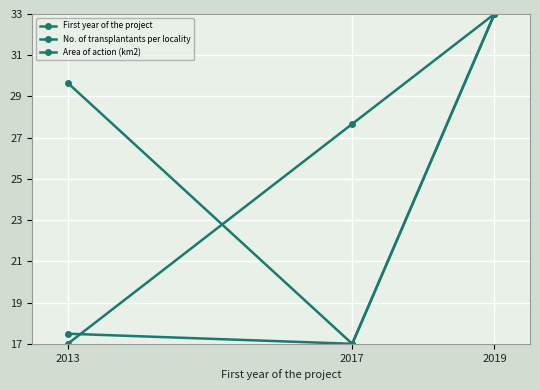

Is it true that First year of the project equals 39.2 at 2017?

False